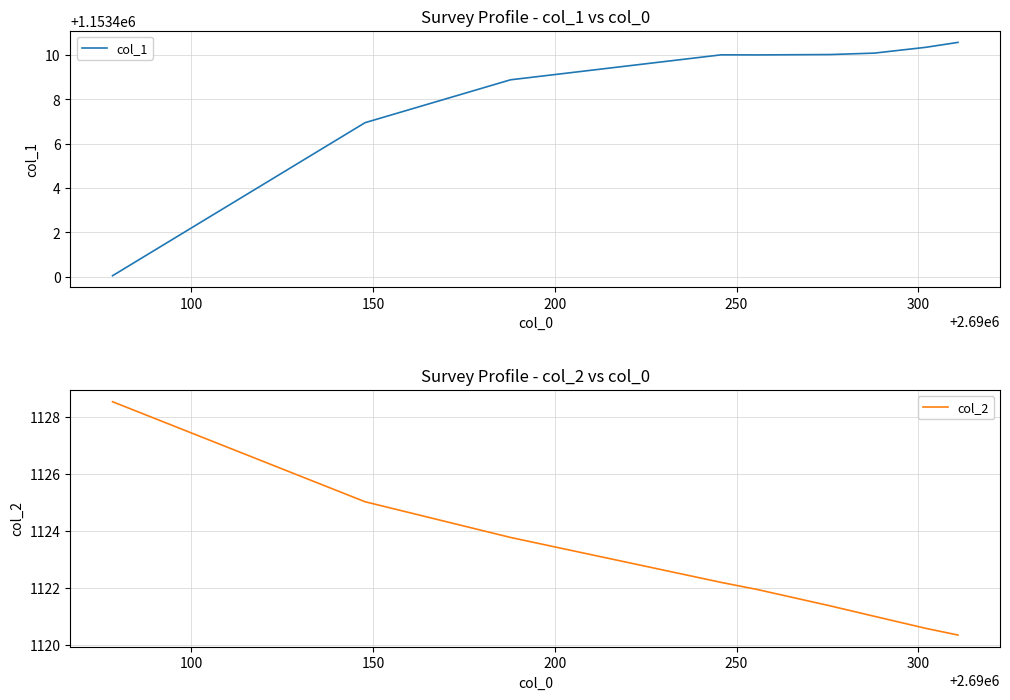

True or false: col_1 has more than 0 points higher than both neighbors.

True